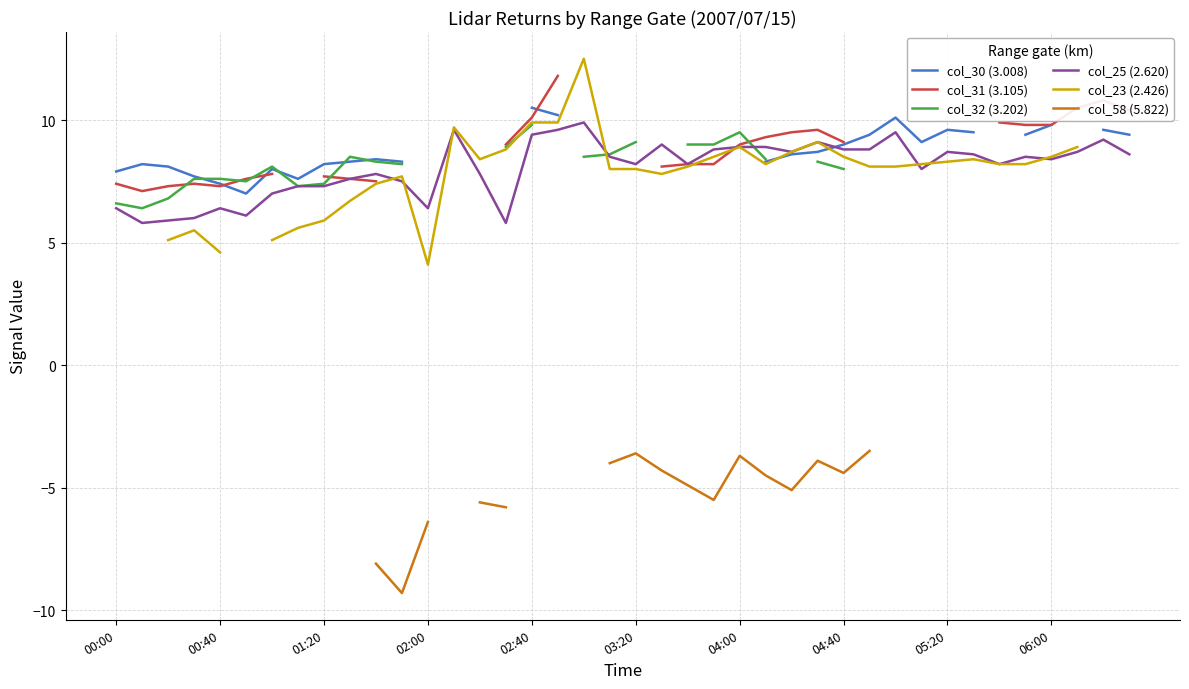

Where is the first local minimum for col_23 (2.426)?

02:00